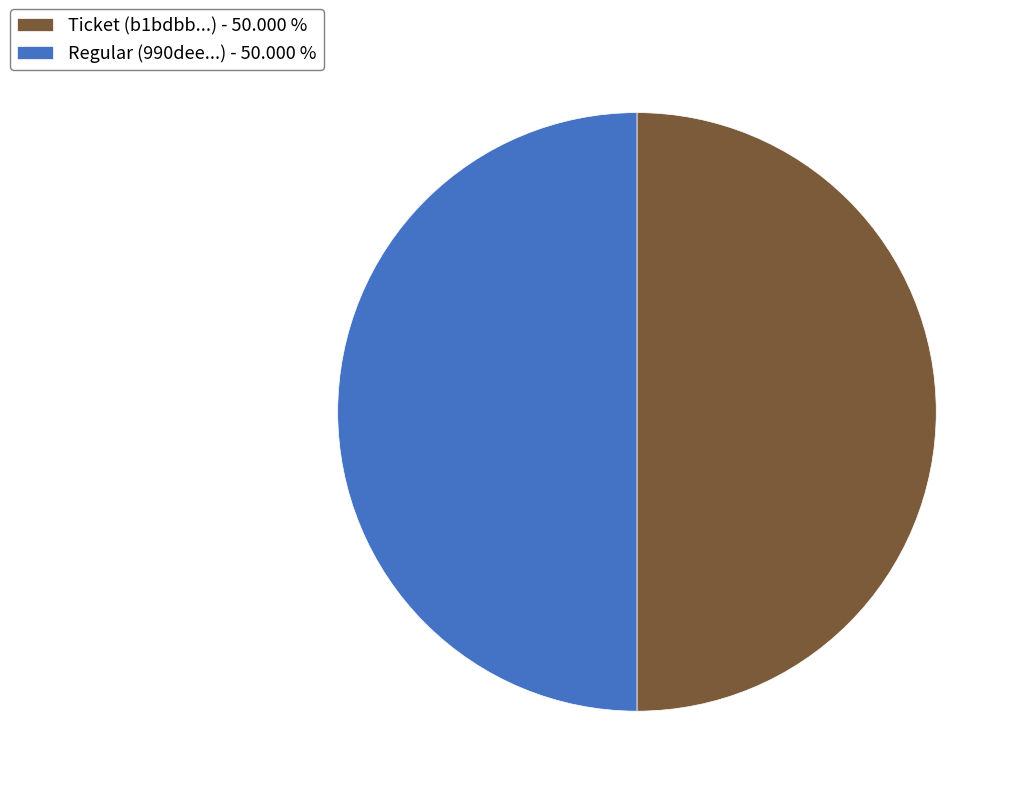

What is the ratio of the value at Ticket (b1bdbb...) - 50.000 % to the value at Regular (990dee...) - 50.000 %?

1.0